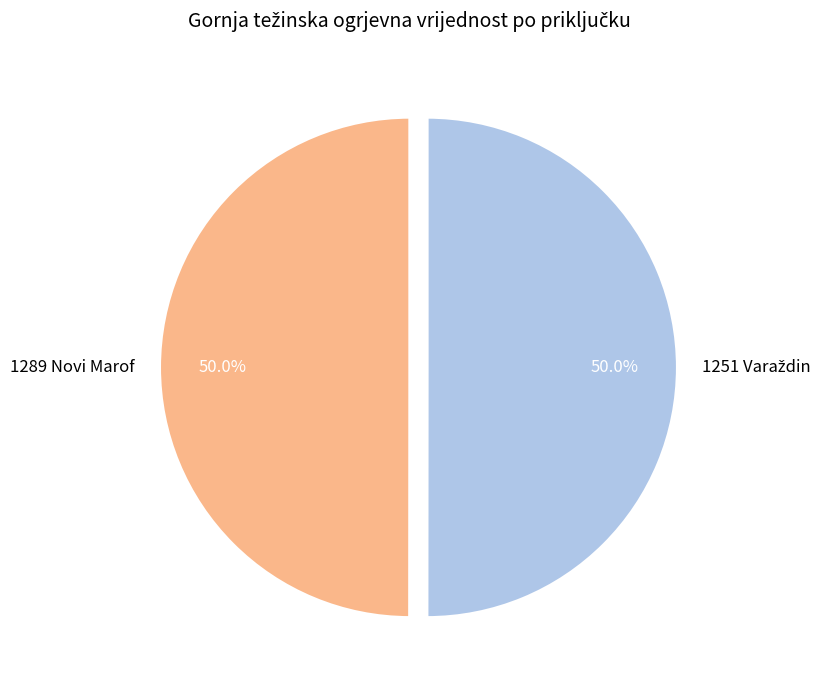

What portion of the pie excludes 1289 Novi Marof?

50.0%